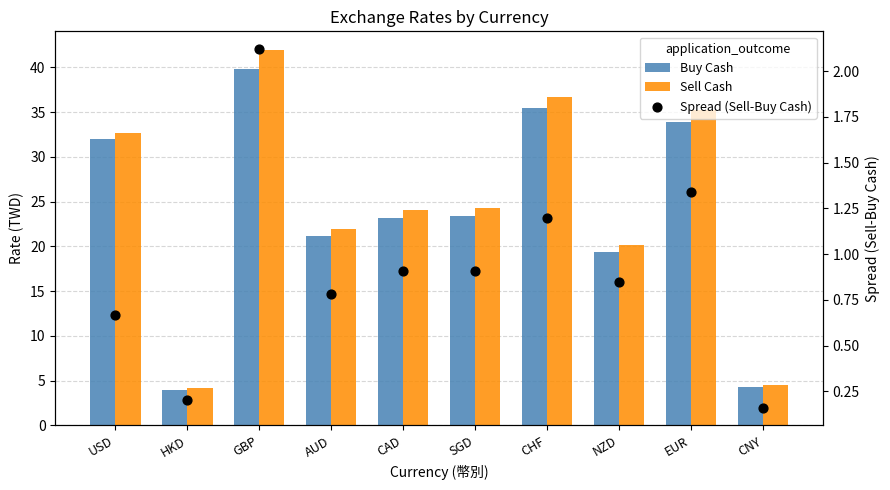

Which series has the widest spread of Y values?

Sell Cash